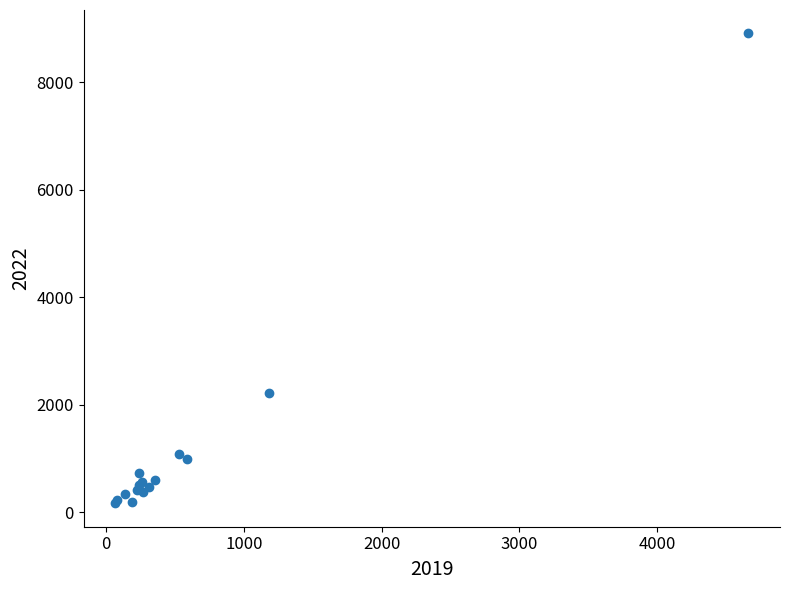

What Y value in the scatter plot is closest to 4535?

2224